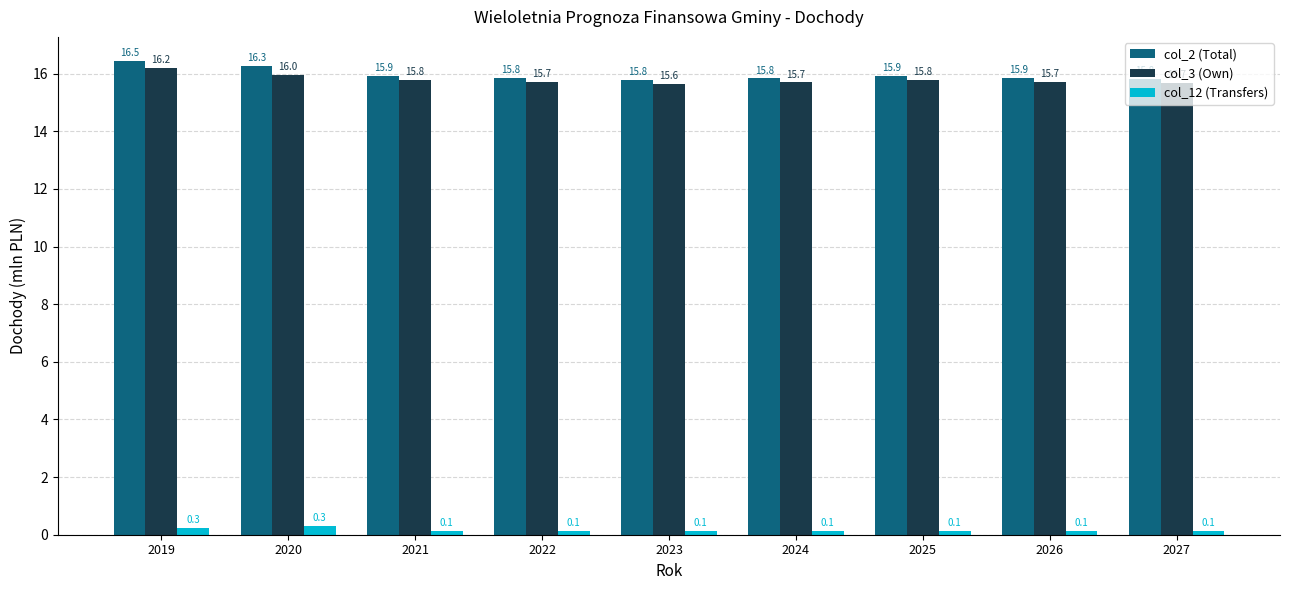

Rank the series by their maximum value, from highest to lowest.

col_2 (Total), col_3 (Own), col_12 (Transfers)